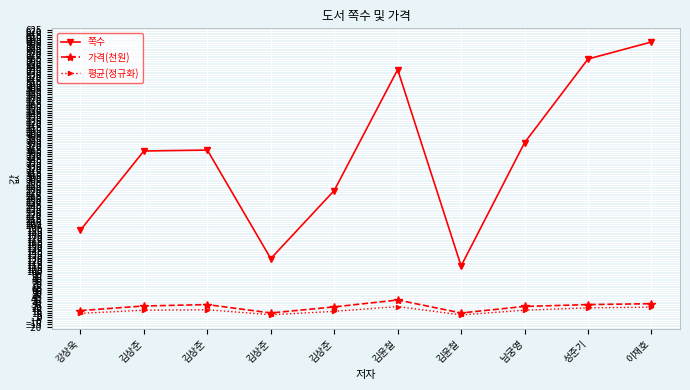

At which label is 쪽수 closest to 355?

김상준